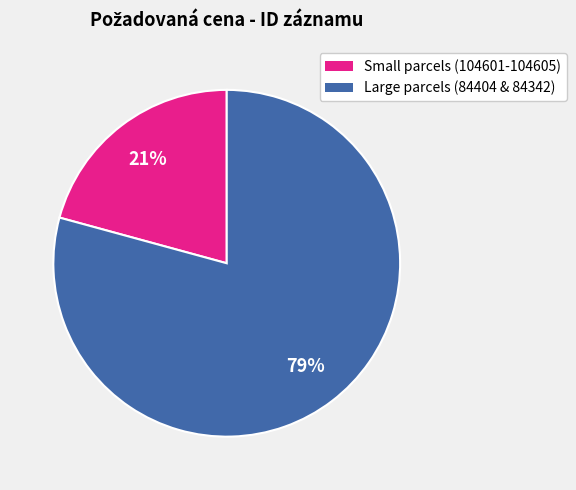

Is there any slice that represents more than half of the pie?

Yes